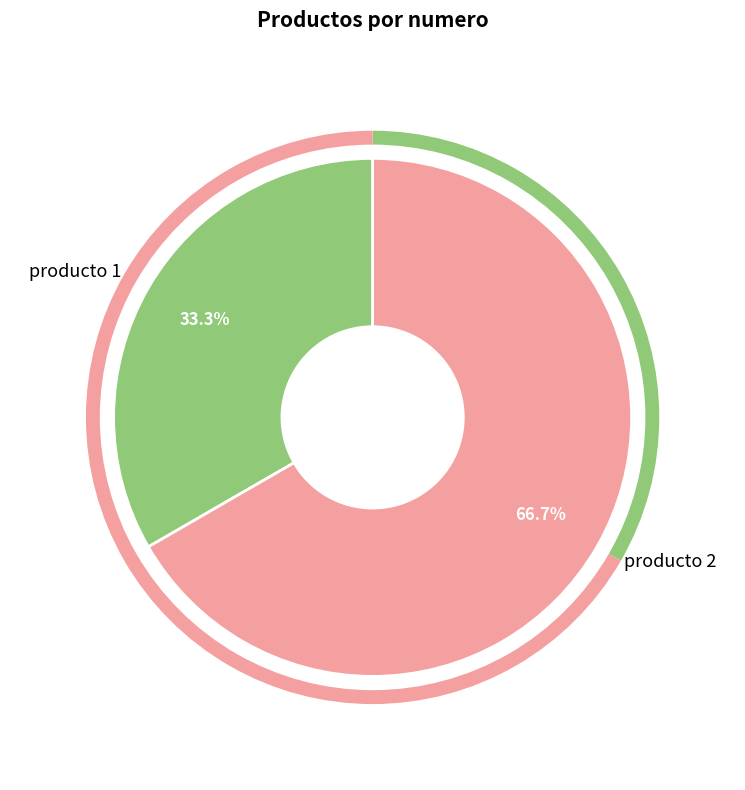

To the nearest percent, what portion does producto 1 represent?

33%